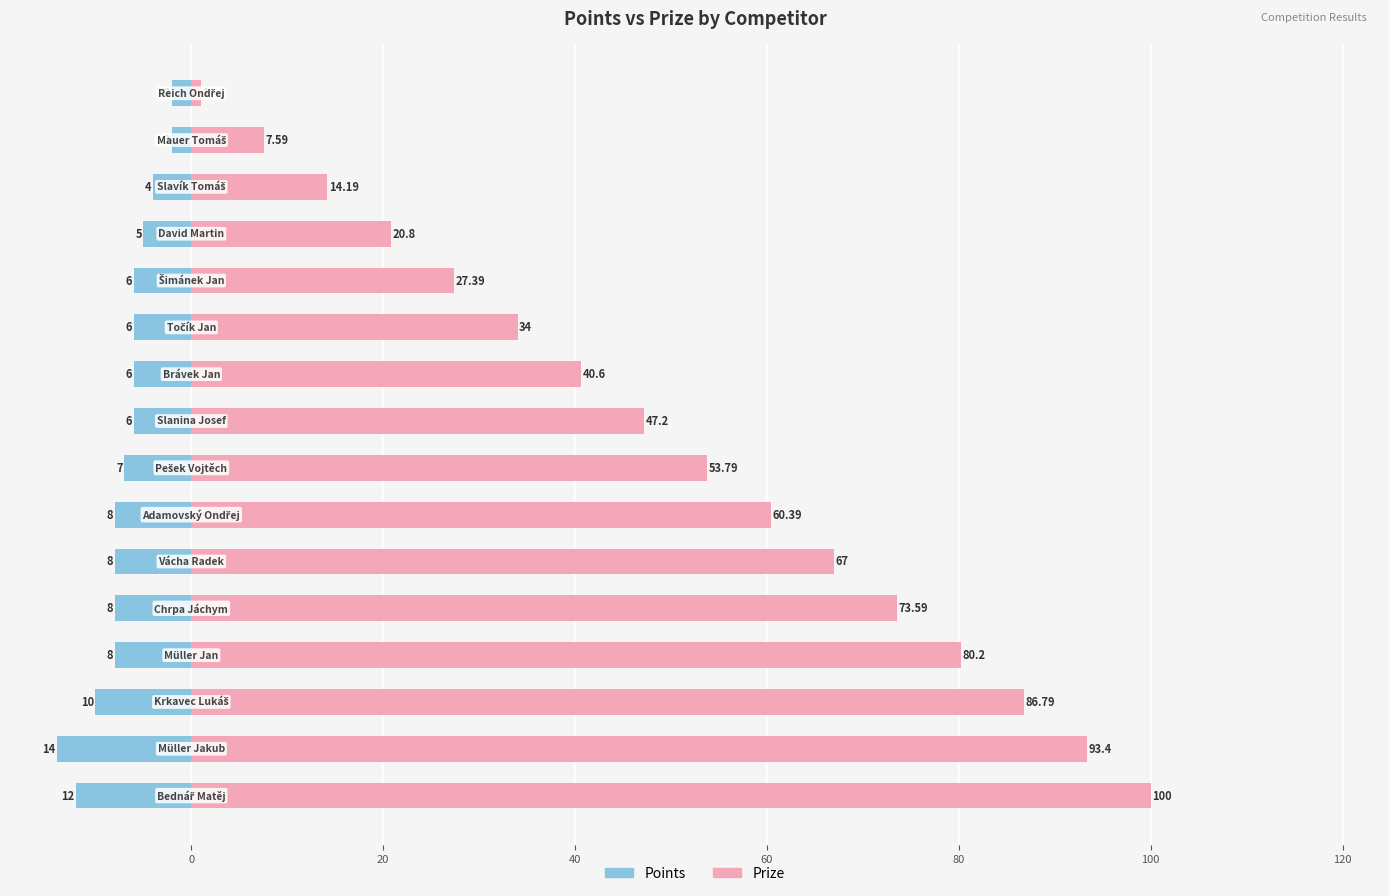

The Points series shows -6.0 at 11. True or false?

True